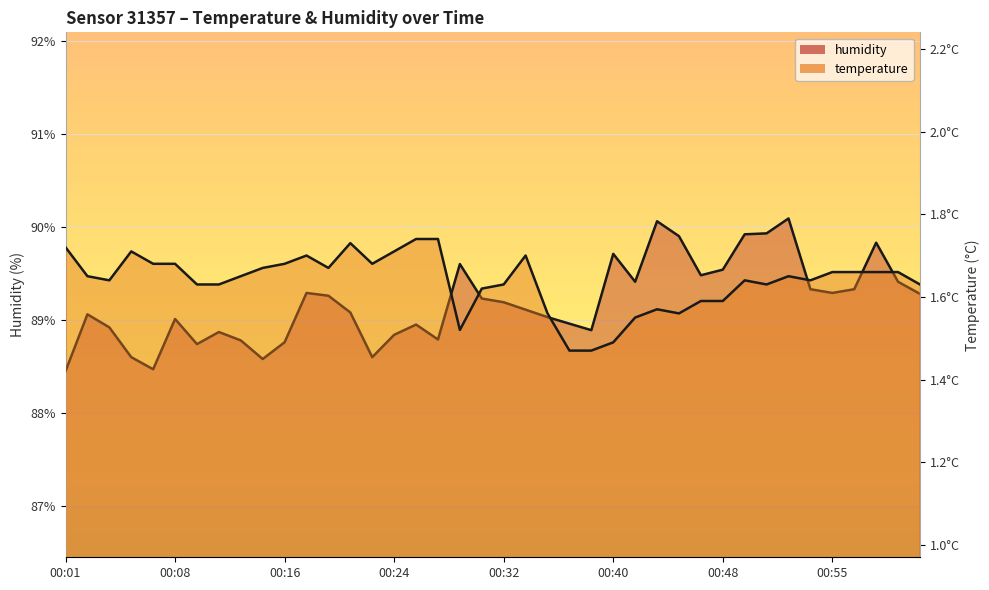

List the series in order of their peak value, highest first.

humidity, temperature